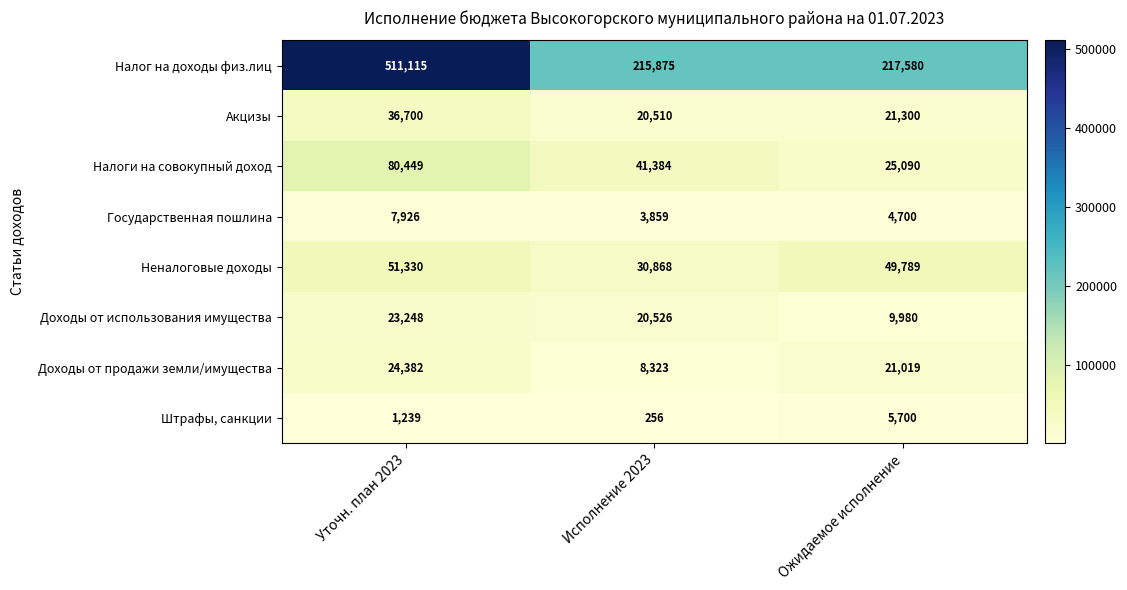

Which category has the highest value in the Акцизы series?

Уточн. план 2023